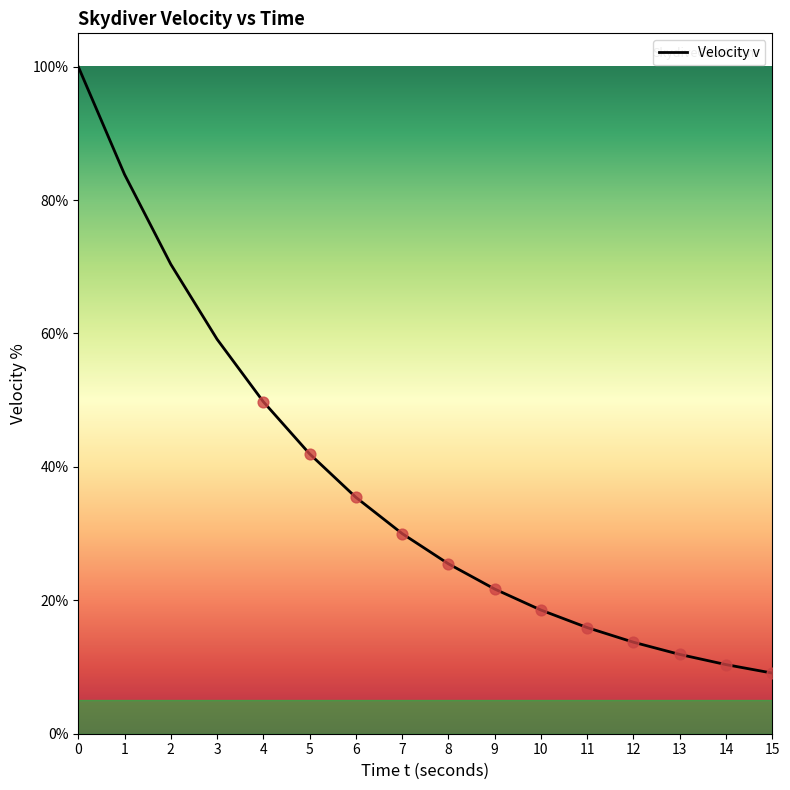

What is the change in value from 1 to 6?

-48.4